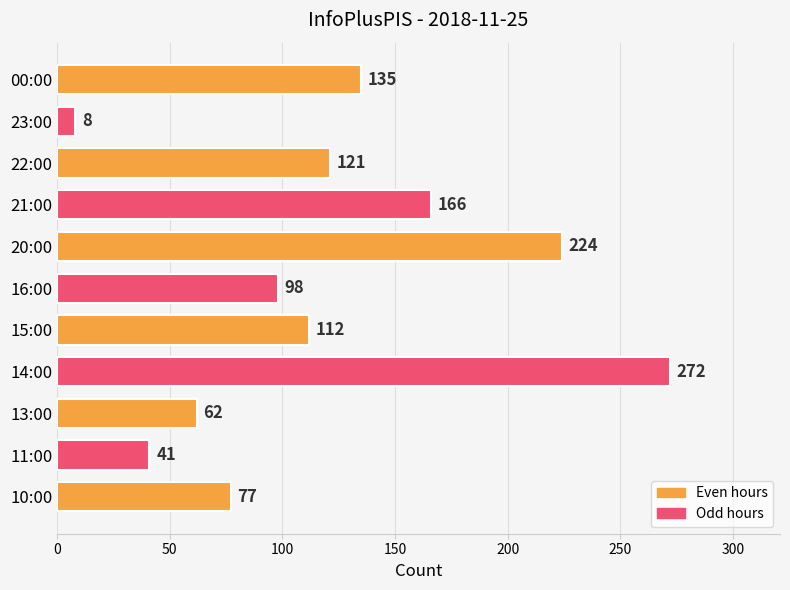

Reading bottom to top, what are all the values shown in this chart?

10:00=77	11:00=41	13:00=62	14:00=272	15:00=112	16:00=98	20:00=224	21:00=166	22:00=121	23:00=8	00:00=135